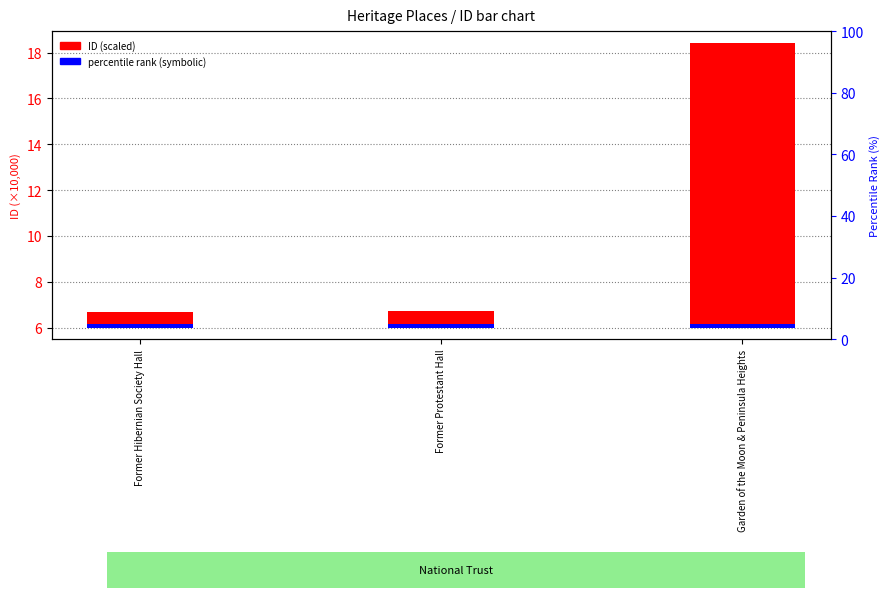

Which series has the largest range (max minus min)?

ID (scaled)